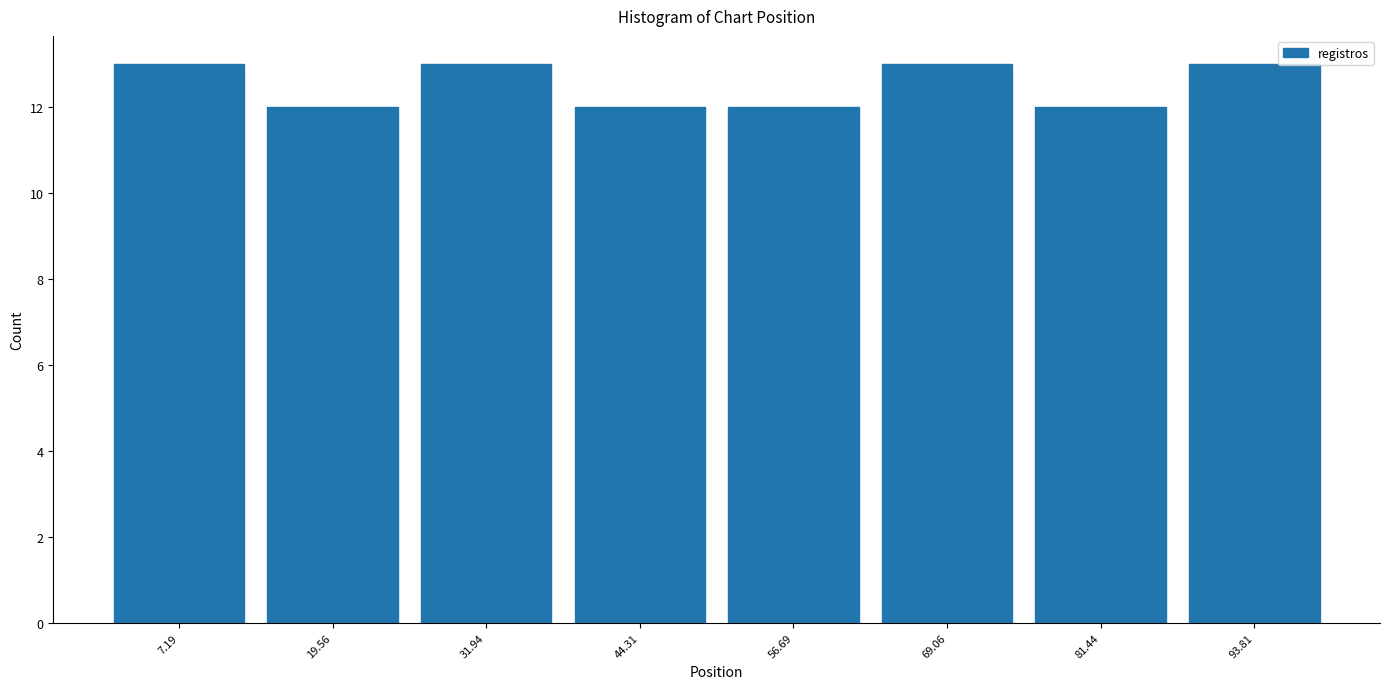

Reading left to right, transcribe this chart: for each bar, give the range it covers on the x-axis and its height. Neither the bar edges nor the heights are printed on the chart, so give them approximately, as read against the axes.

2 to 14: 13
14 to 26: 12
26 to 38: 13
38 to 50: 12
50 to 62: 12
62 to 76: 13
76 to 88: 12
88 to 100: 13